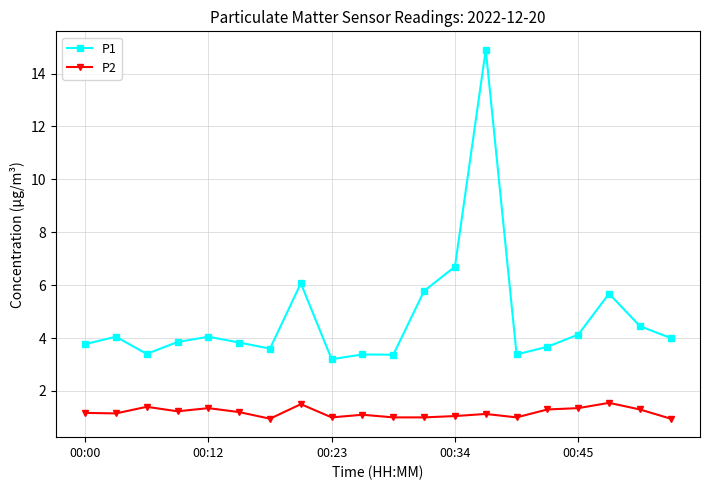

Which series has the widest spread of values?

P1